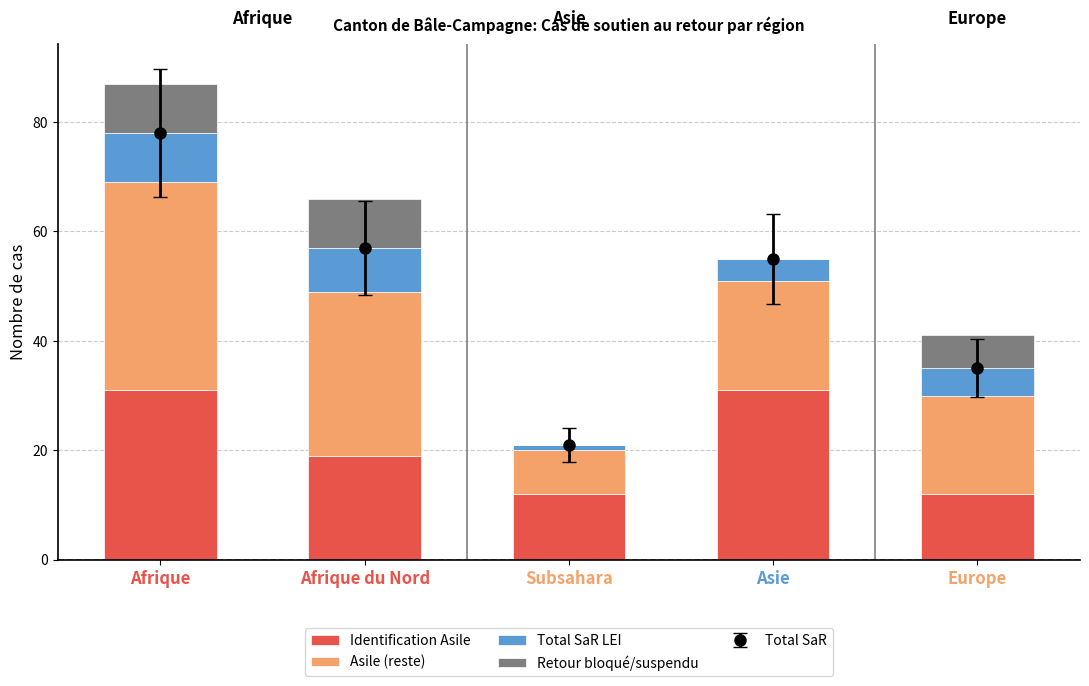

At which label does Retour bloqué/suspendu reach its minimum?

Subsahara